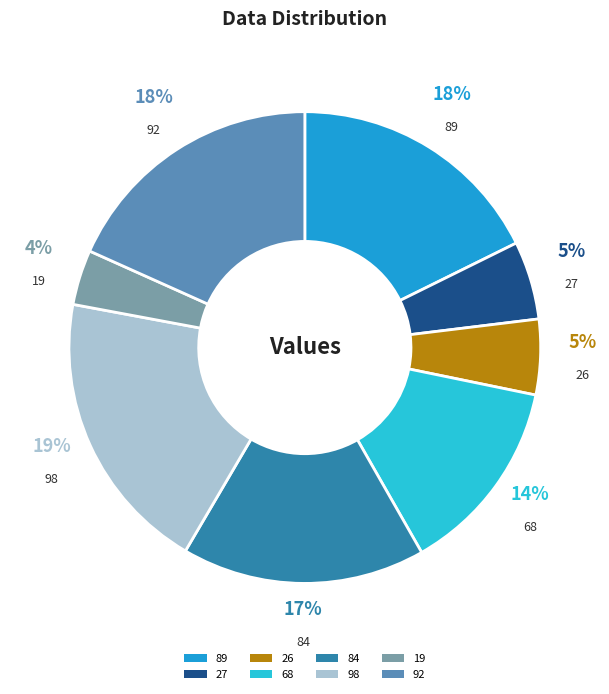

The 26 slice represents 5% of the pie. True or false?

True